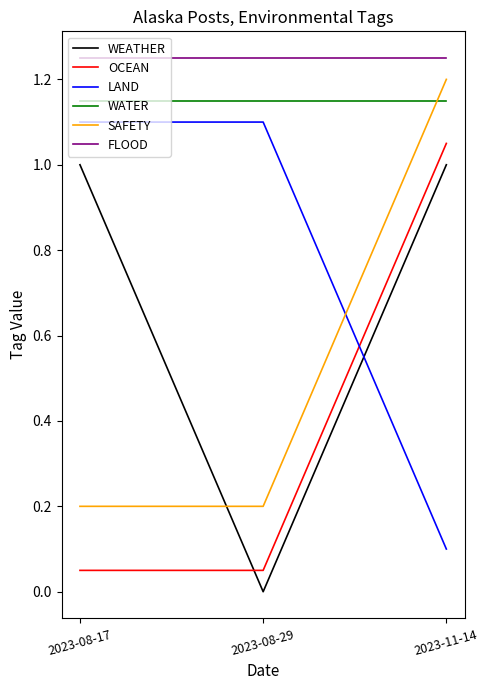

Which series changed the most between 2023-08-17 and 2023-08-29?

WEATHER